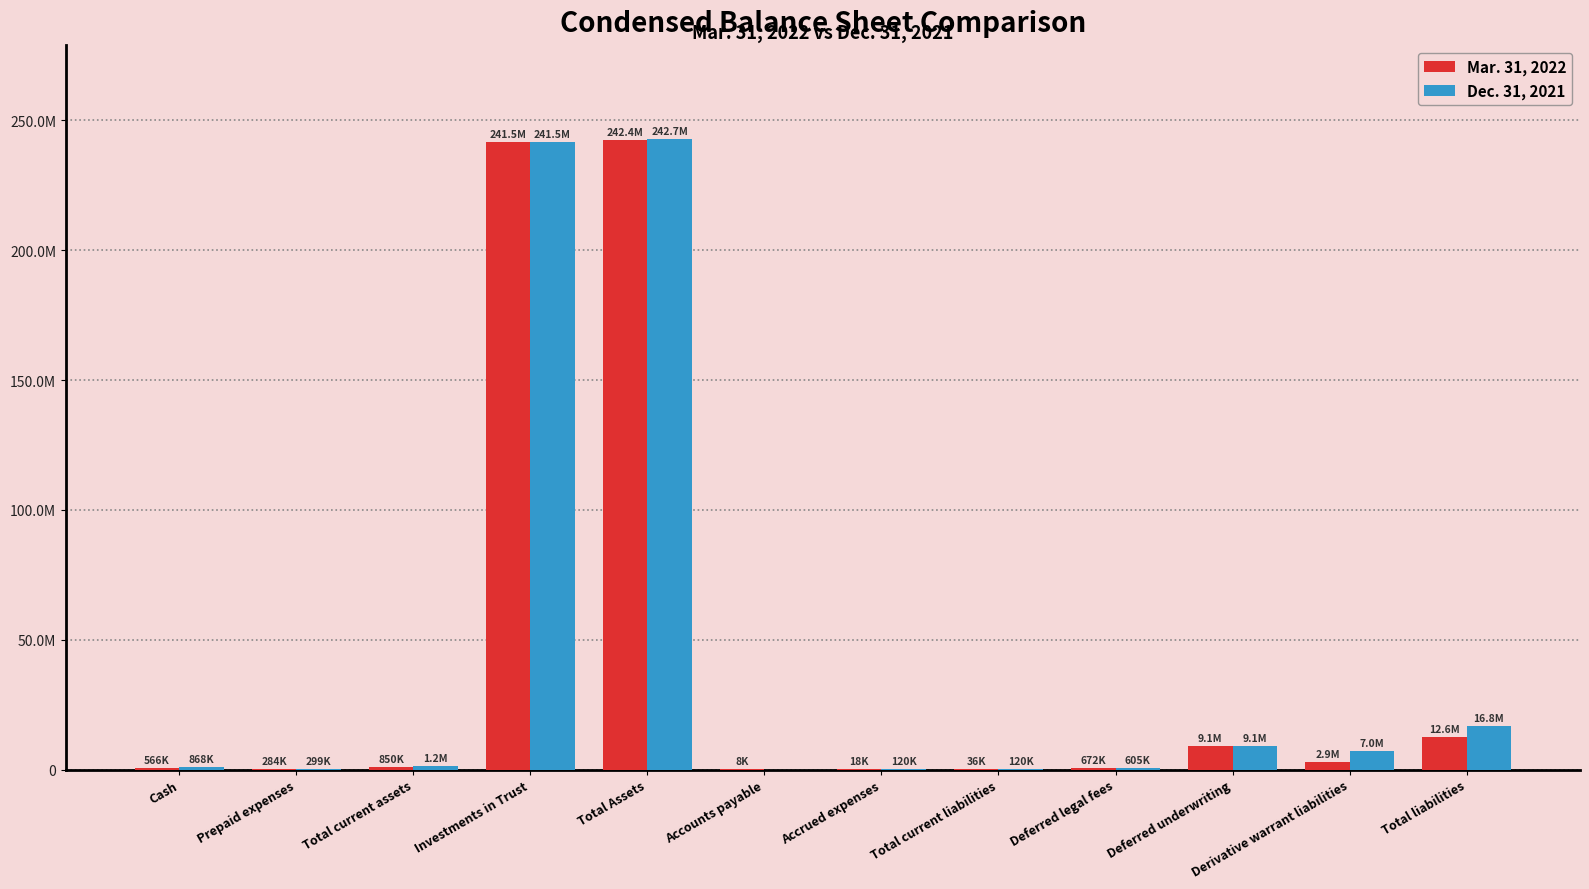

What are all the series names shown in the legend?

Mar. 31, 2022, Dec. 31, 2021